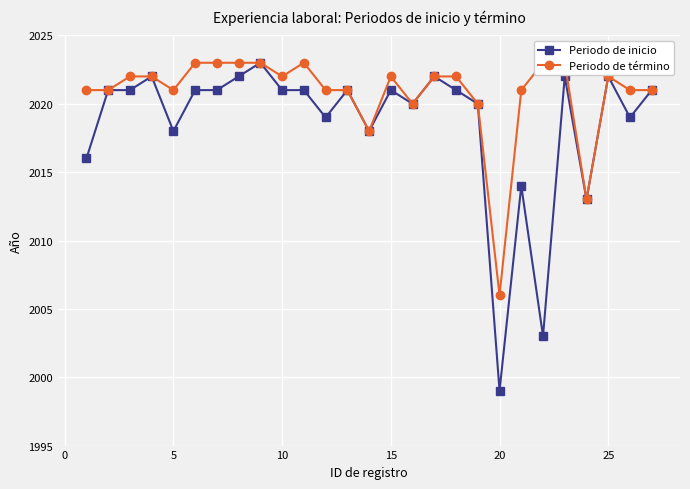

What is the maximum value shown in the chart?

2023